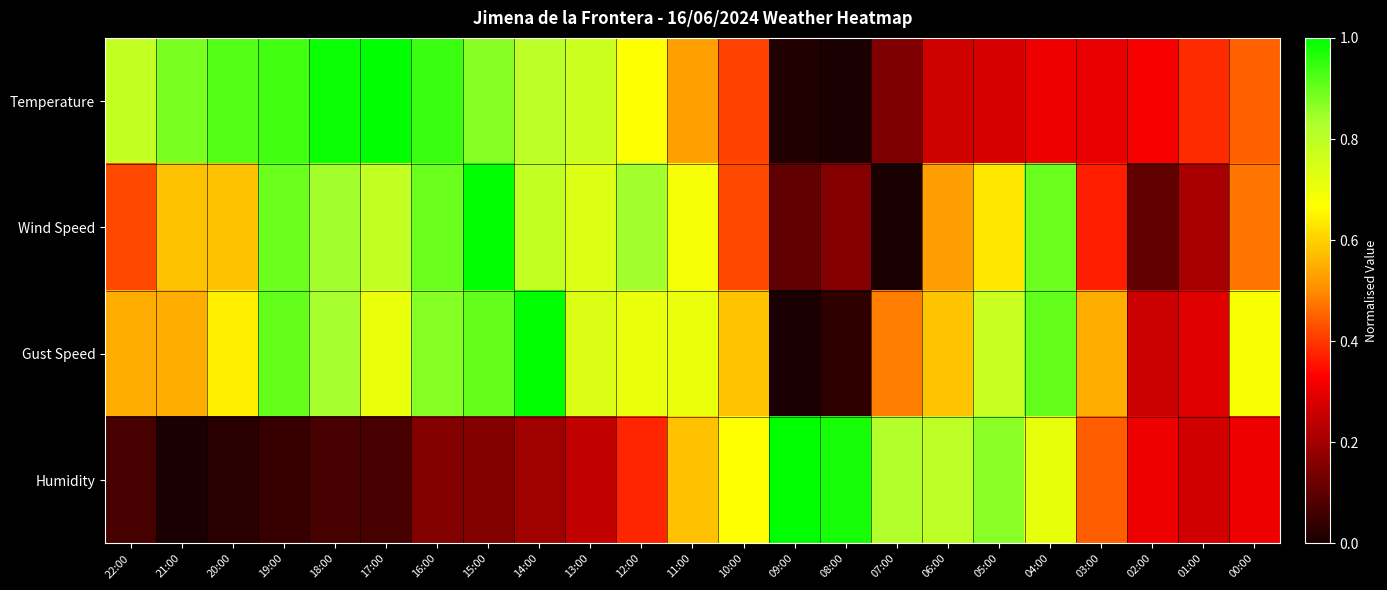

Reading left to right, transcribe all the data shown in this chart.

Temperature: 22:00=0.8	21:00=0.9	20:00=0.9	19:00=0.9	18:00=1.0	17:00=1.0	16:00=0.9	15:00=0.9	14:00=0.8	13:00=0.8	12:00=0.7	11:00=0.5	10:00=0.4	09:00=0.0	08:00=0.0	07:00=0.1	06:00=0.3	05:00=0.3	04:00=0.3	03:00=0.3	02:00=0.3	01:00=0.4	00:00=0.4
Wind Speed: 22:00=0.4	21:00=0.6	20:00=0.6	19:00=0.9	18:00=0.8	17:00=0.8	16:00=0.9	15:00=1.0	14:00=0.8	13:00=0.7	12:00=0.8	11:00=0.7	10:00=0.4	09:00=0.1	08:00=0.2	07:00=0.0	06:00=0.5	05:00=0.6	04:00=0.9	03:00=0.4	02:00=0.1	01:00=0.2	00:00=0.5
Gust Speed: 22:00=0.5	21:00=0.5	20:00=0.6	19:00=0.9	18:00=0.8	17:00=0.7	16:00=0.9	15:00=0.9	14:00=1.0	13:00=0.7	12:00=0.7	11:00=0.7	10:00=0.6	09:00=0.0	08:00=0.0	07:00=0.5	06:00=0.6	05:00=0.8	04:00=0.9	03:00=0.5	02:00=0.3	01:00=0.3	00:00=0.7
Humidity: 22:00=0.1	21:00=0.0	20:00=0.0	19:00=0.0	18:00=0.1	17:00=0.1	16:00=0.2	15:00=0.2	14:00=0.2	13:00=0.2	12:00=0.4	11:00=0.6	10:00=0.7	09:00=1.0	08:00=1.0	07:00=0.8	06:00=0.8	05:00=0.9	04:00=0.7	03:00=0.4	02:00=0.3	01:00=0.3	00:00=0.3